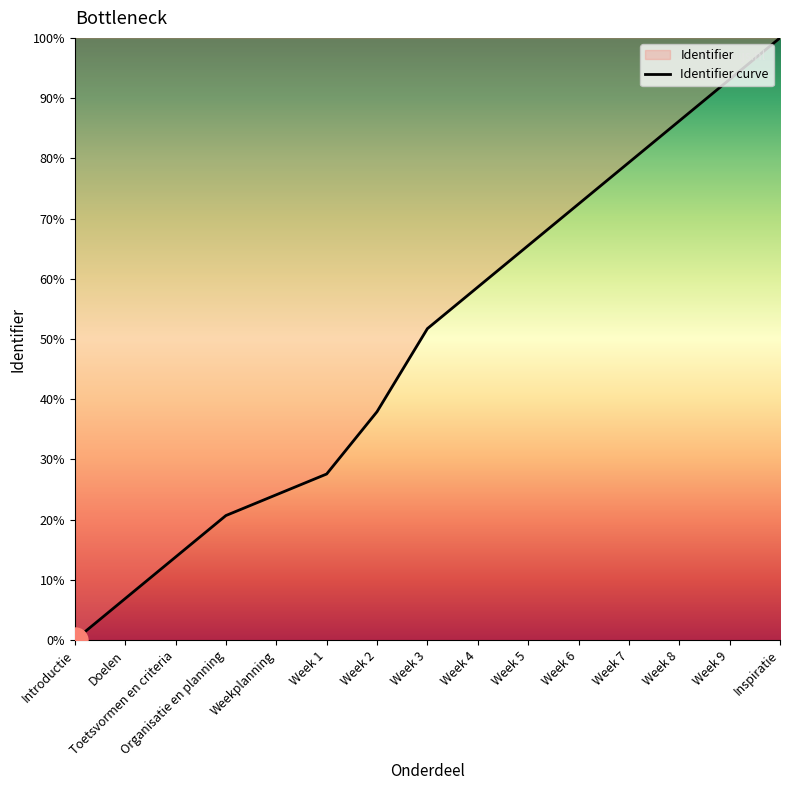

Where does the data first go above 51?

Week 3